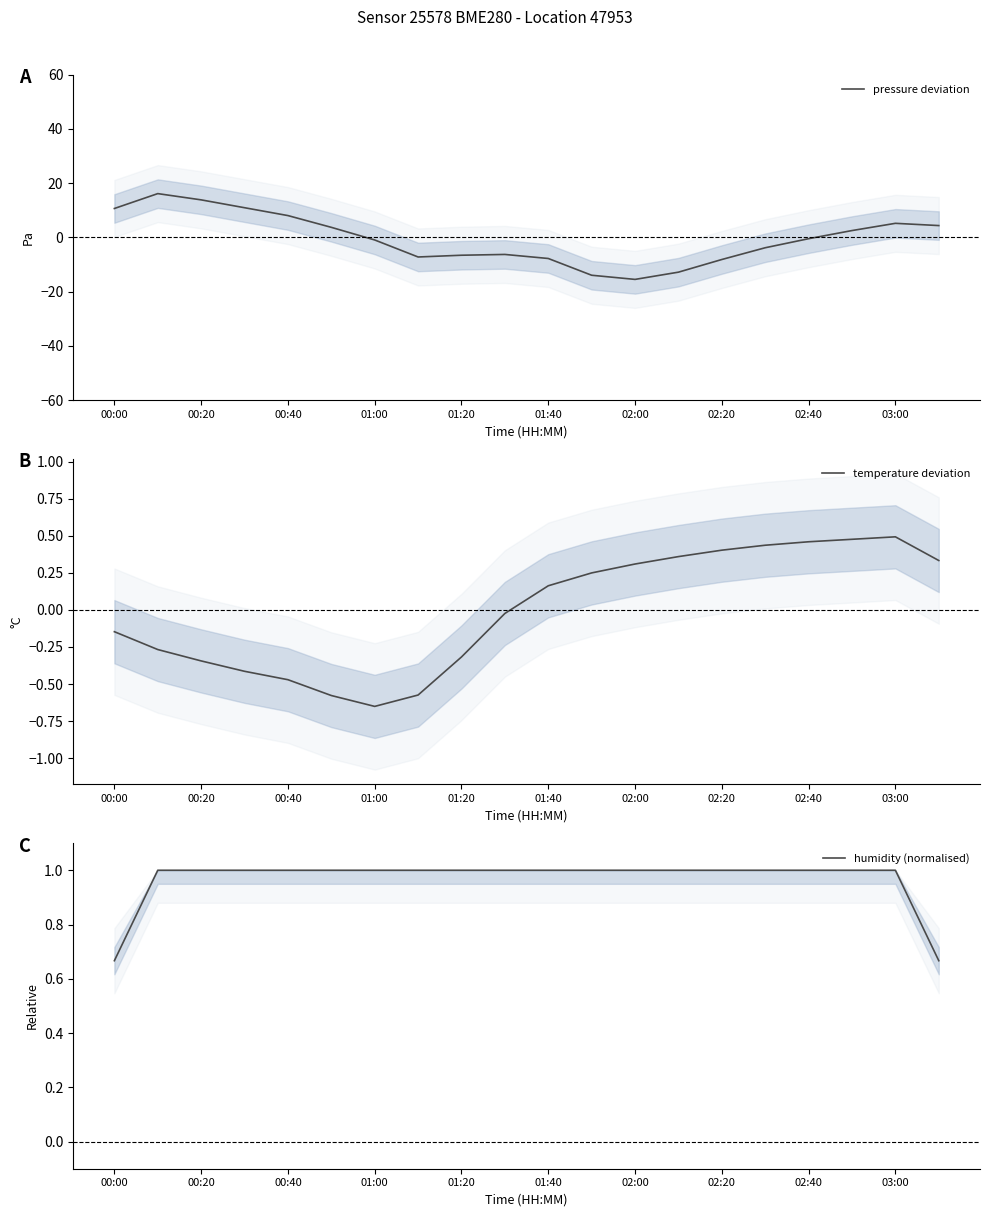

Is it true that pressure deviation equals -8.2 at 02:20?

True